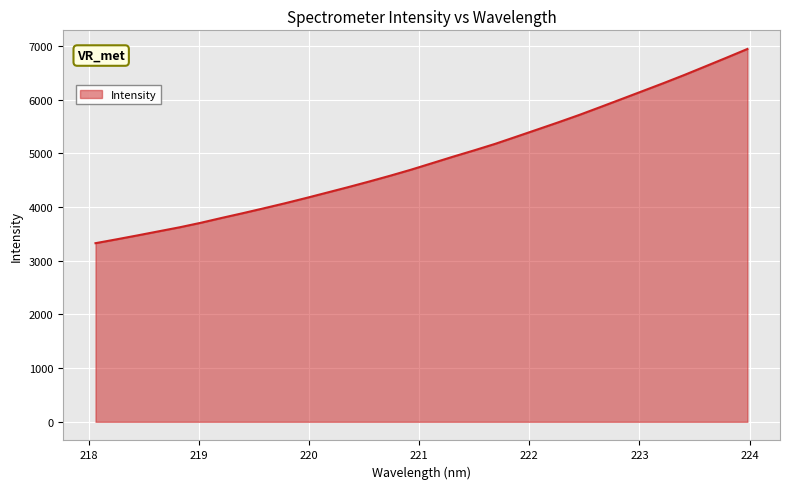

What is the difference between the maximum and minimum values?

3619.0